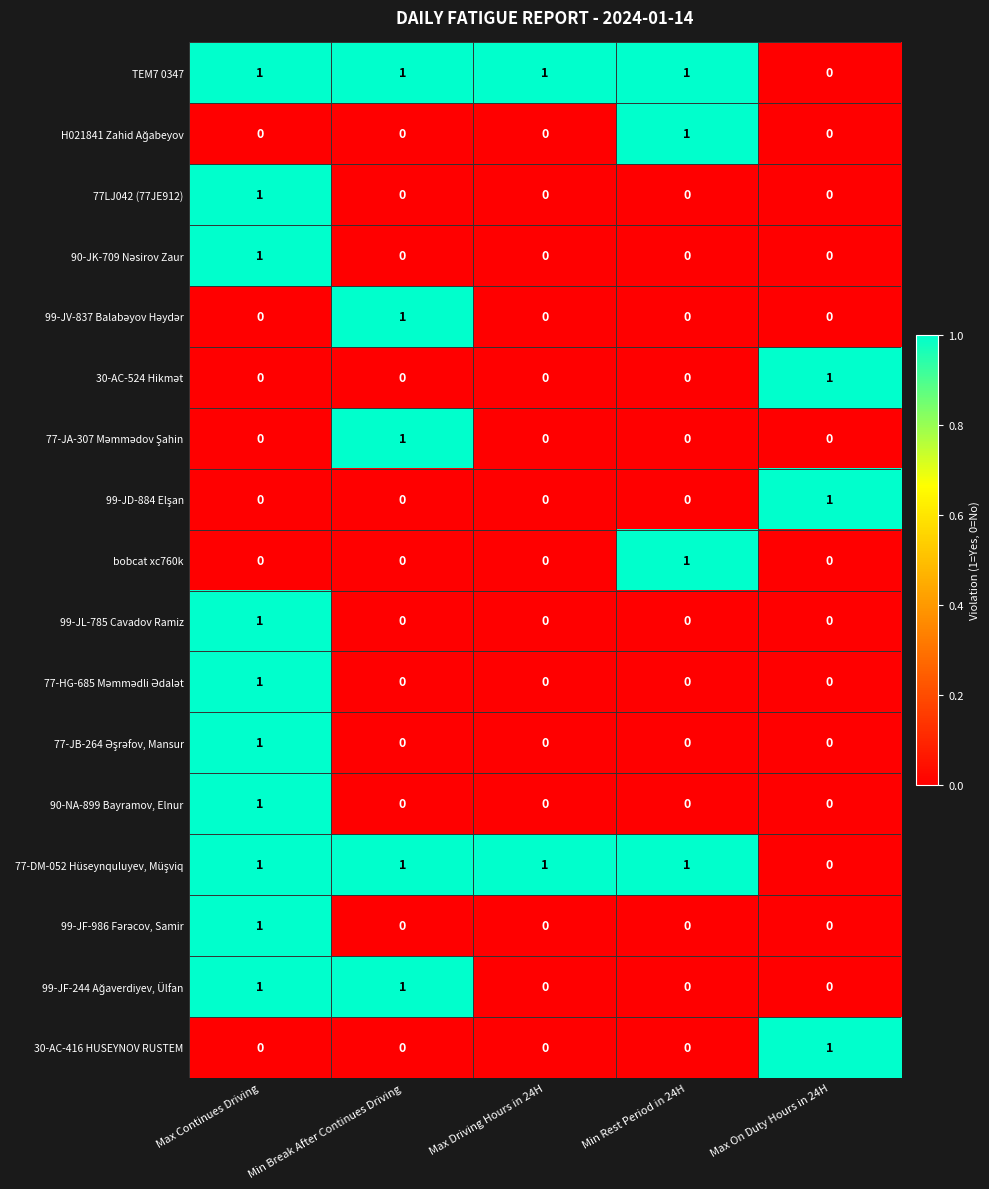

Count the 99-JL-785 Cavadov Ramiz values in the range 0 to 1.

5